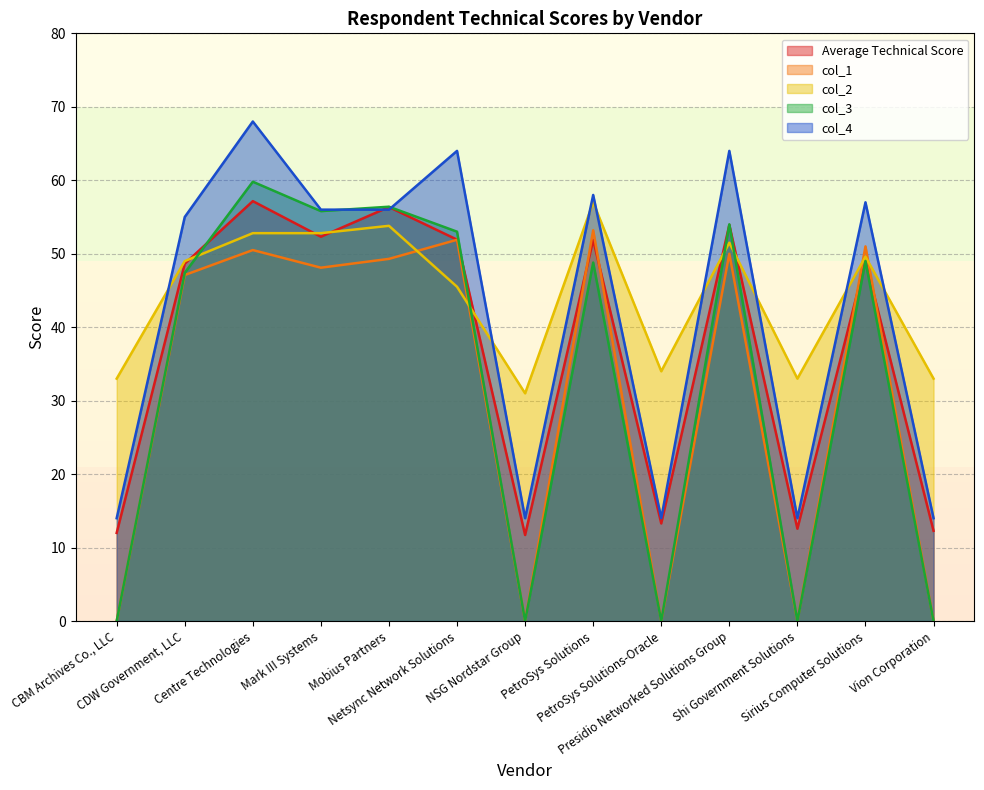

Is it true that Average Technical Score equals 84.7 at Presidio Networked Solutions Group?

False